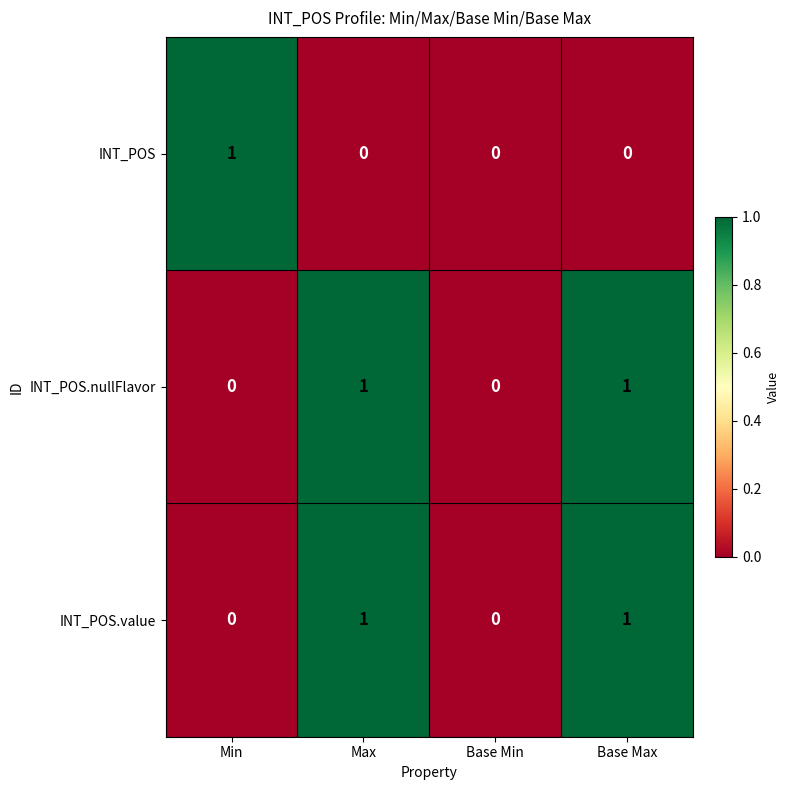

The INT_POS series shows 0 at Min. True or false?

False